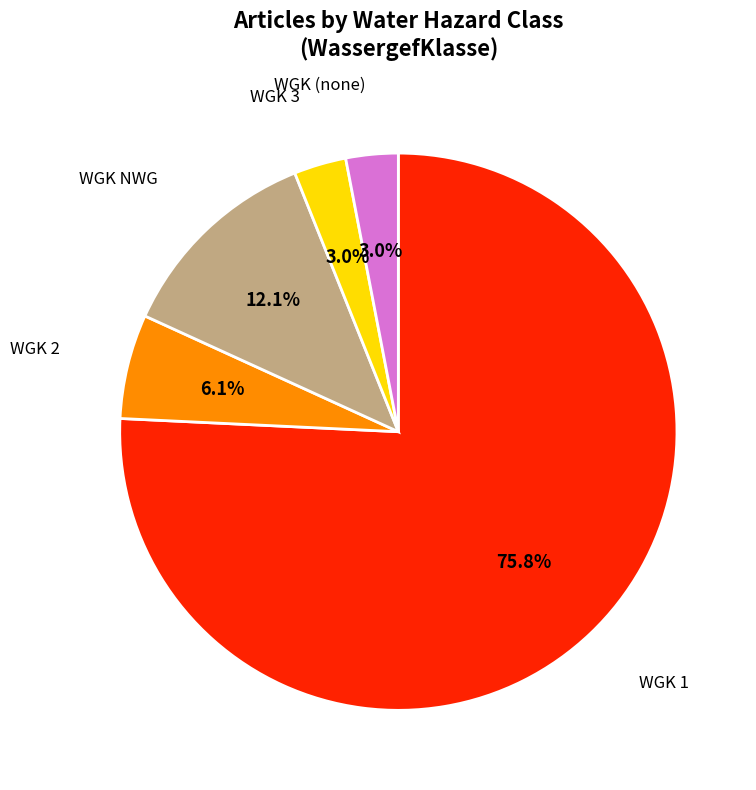

To the nearest percent, what is the difference between the largest and smallest slice percentages?

73%